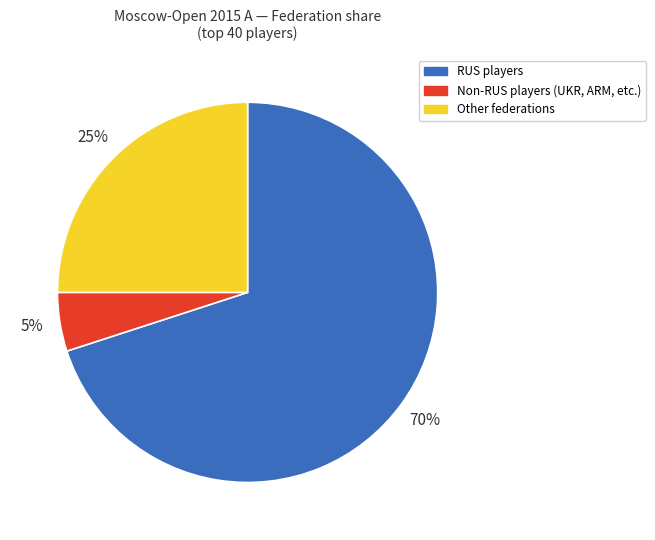

How many segments does this pie chart have?

3